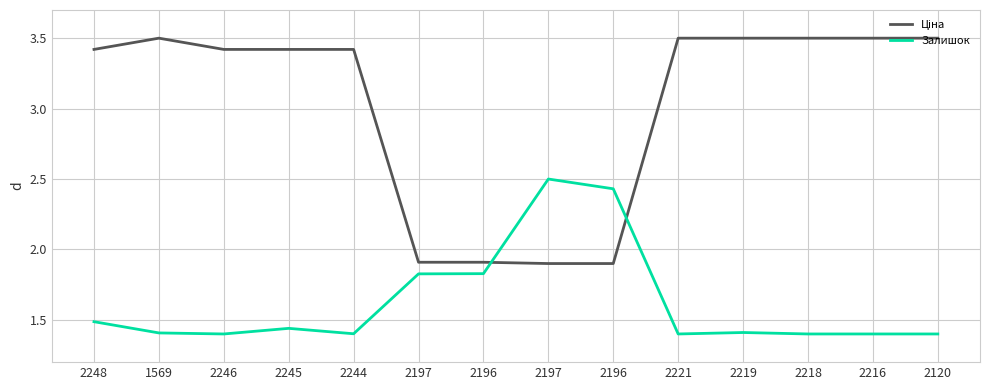

True or false: Ціна and Залишок cross at least once.

True